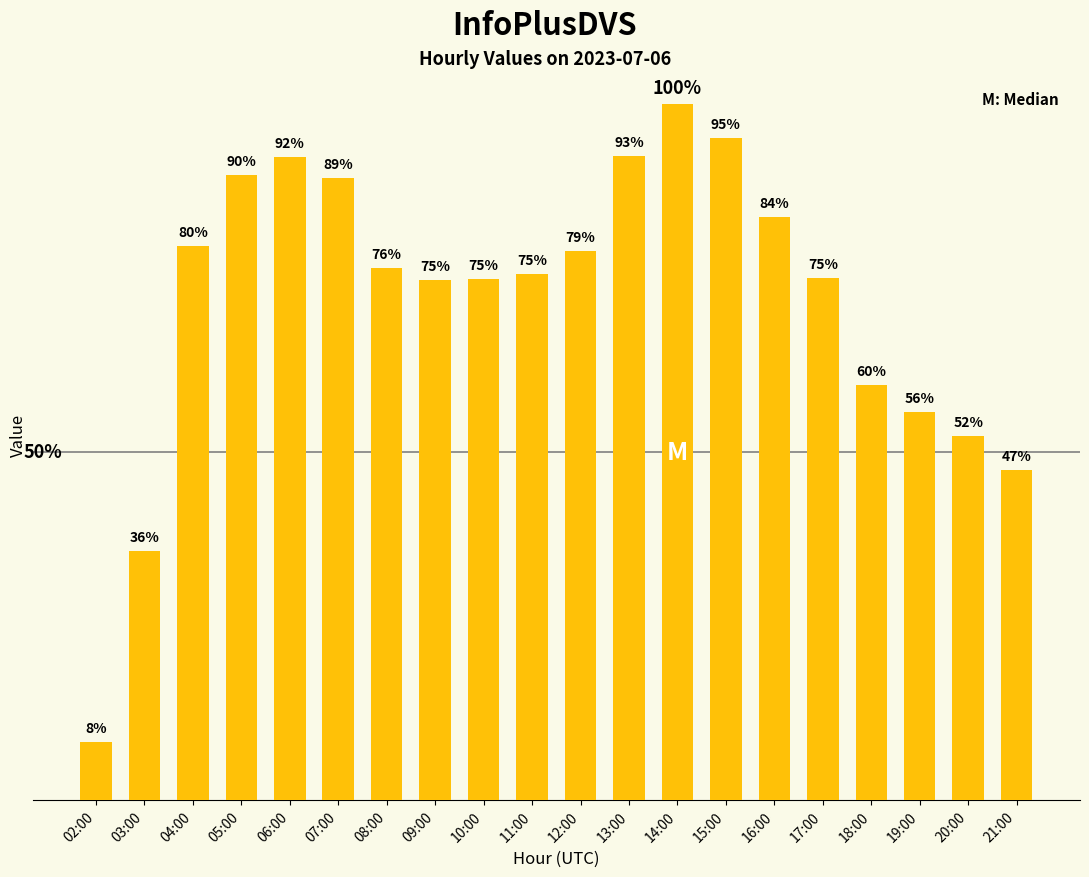

Approximately how many times larger is the value at 11:00 compared to 06:00?

0.8